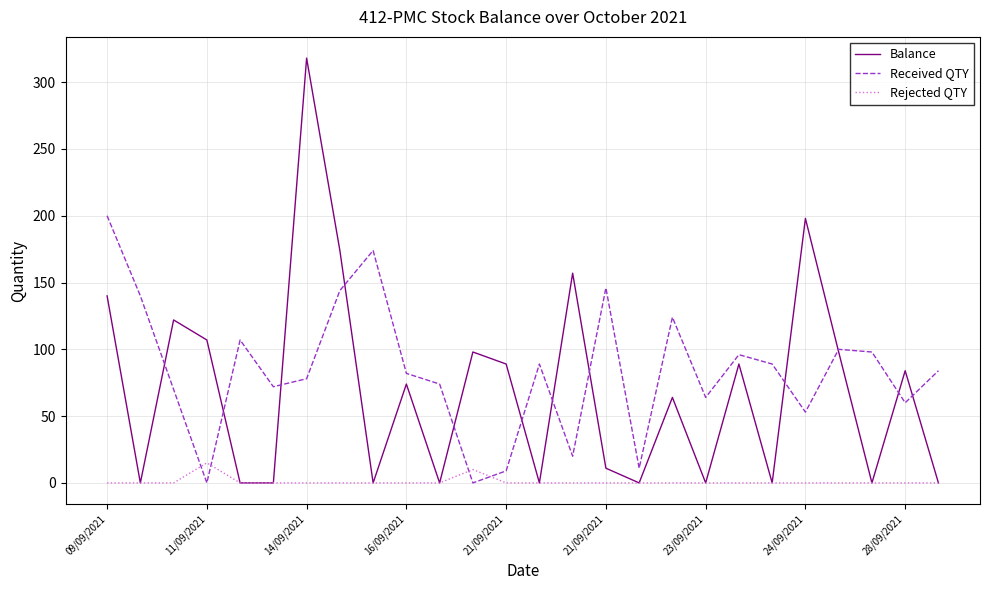

Which series has the widest spread of values?

Balance